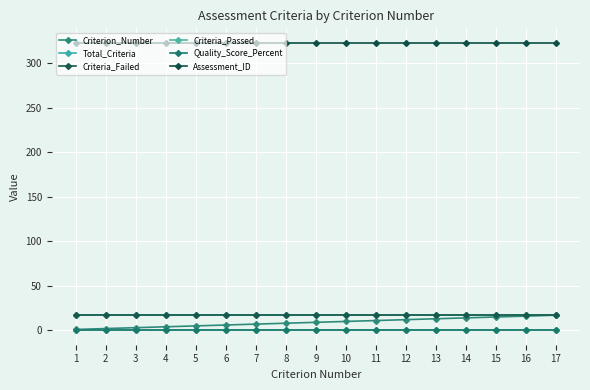

Is this an area chart (filled region under the line)?

No